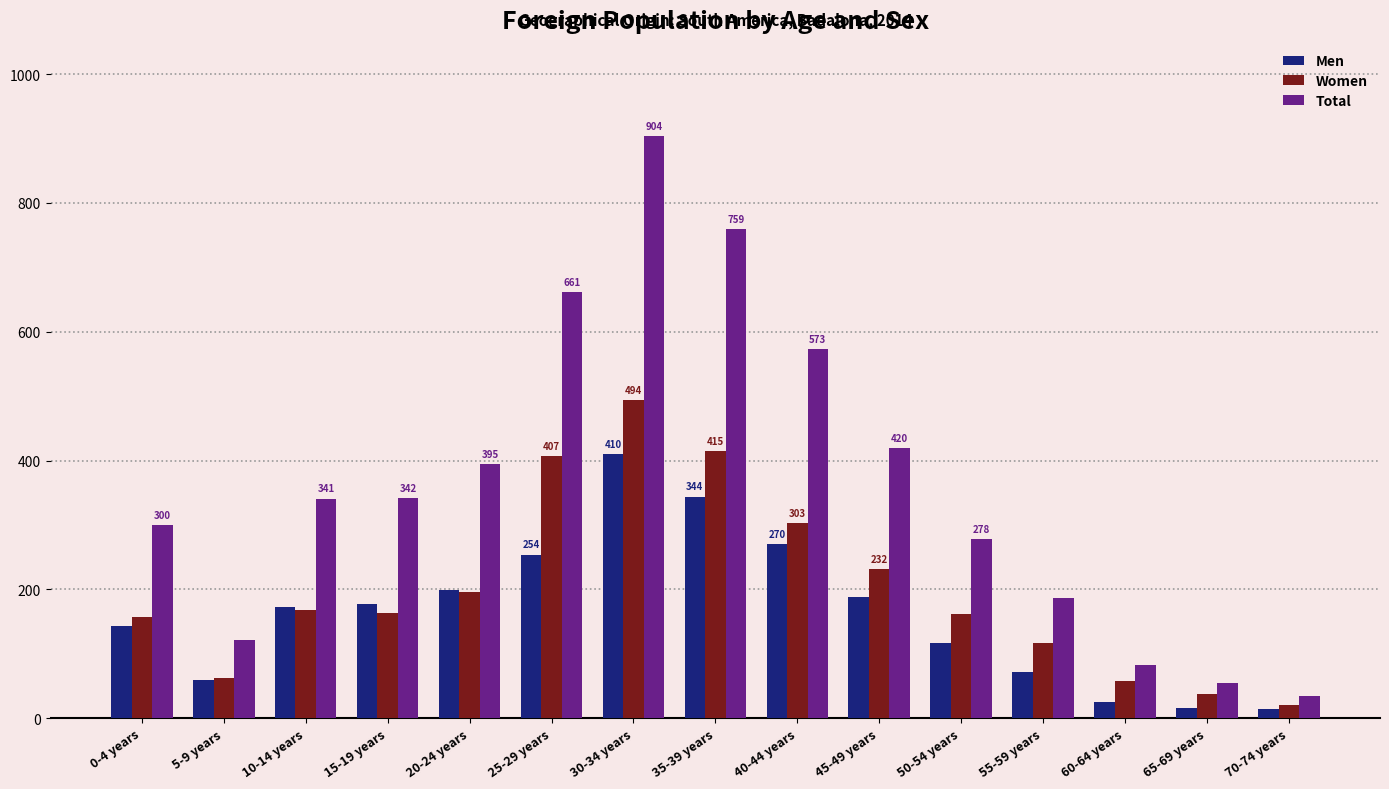

What is the label of the 8th bar from the left?

35-39 years